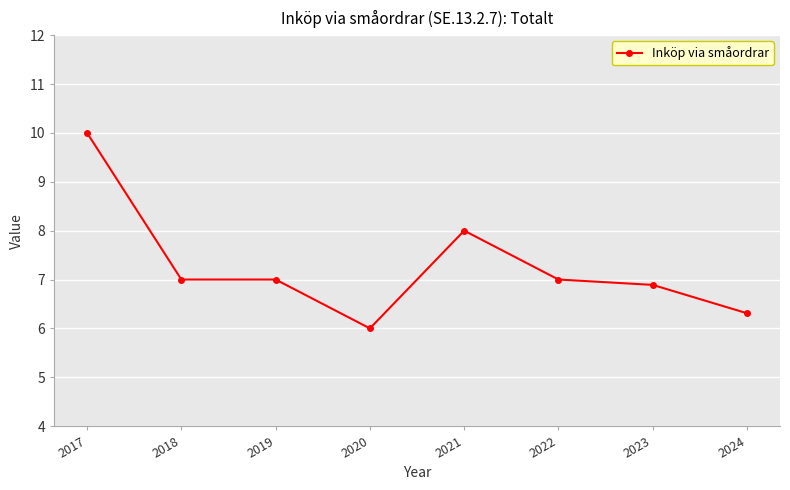

Reading left to right, what are all the values shown in this chart?

10.0	7.0	7.0	6.0	8.0	7.0	6.9	6.3